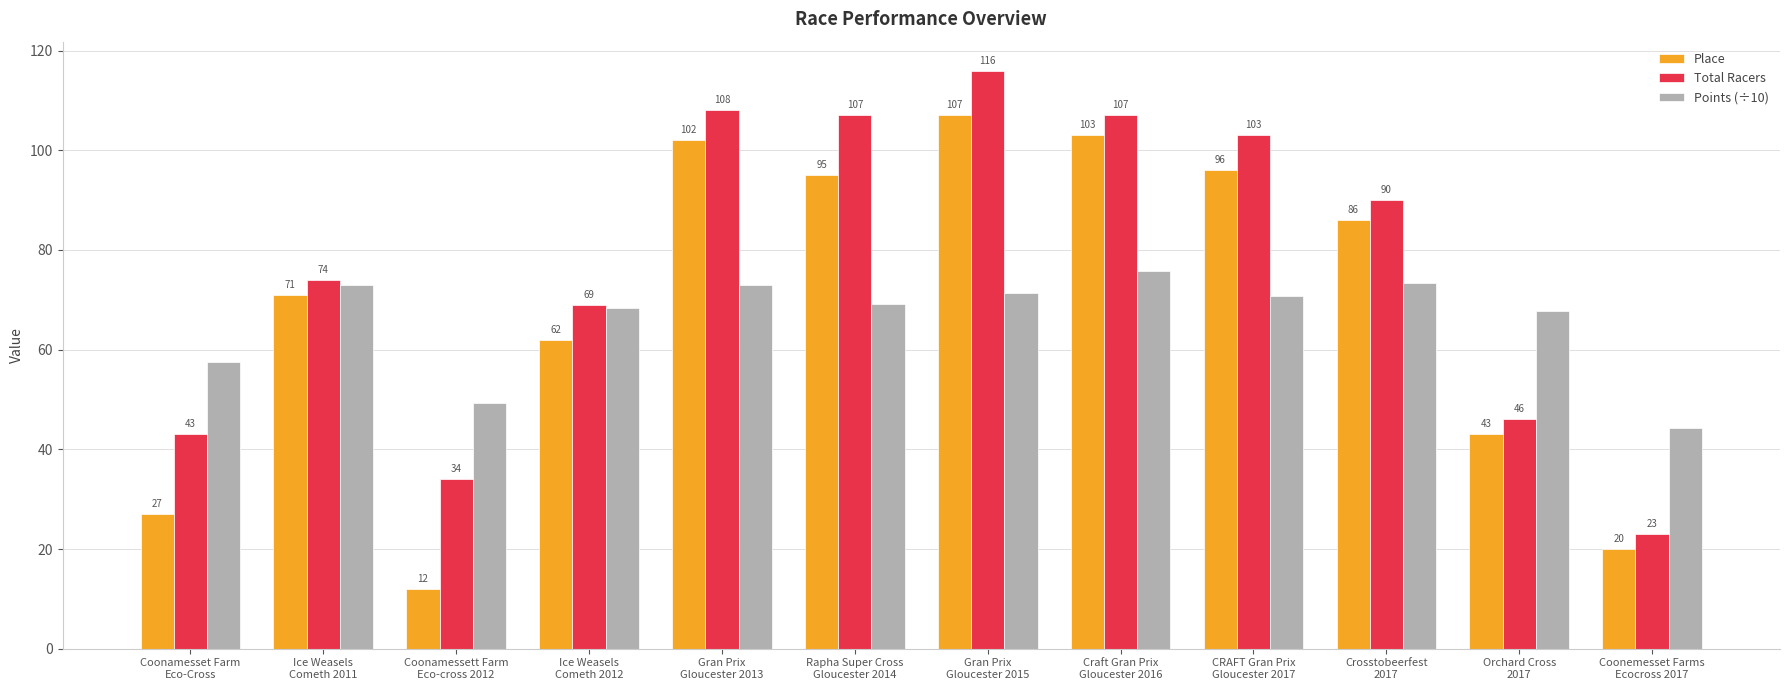

What is the minimum value for Place?

12.0